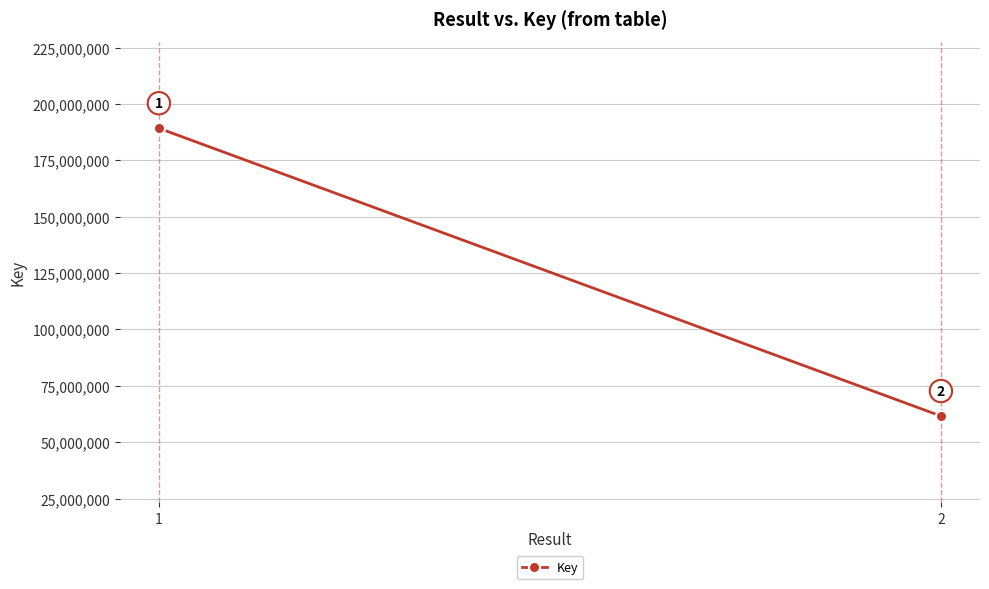

What is the sum of all values?

250878467